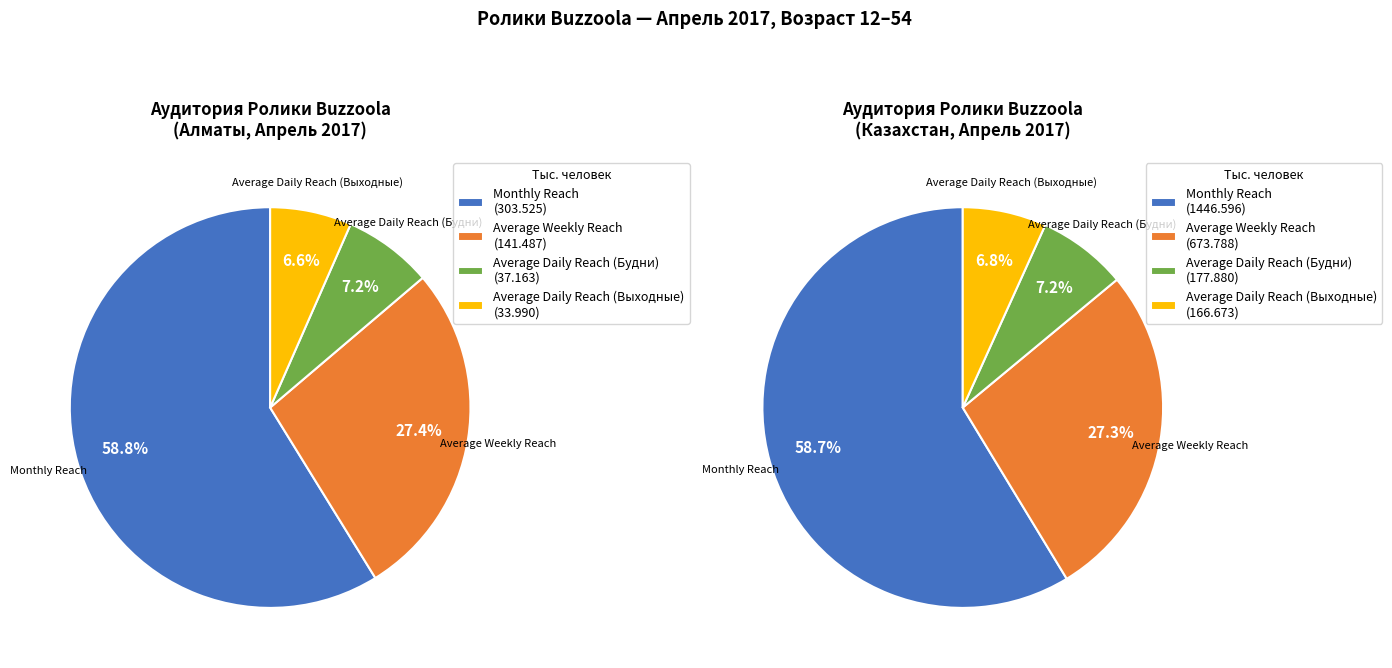

To the nearest percent, what is the combined percentage of Average Daily Reach (Будни) and Average Daily Reach (Выходные)?

14%